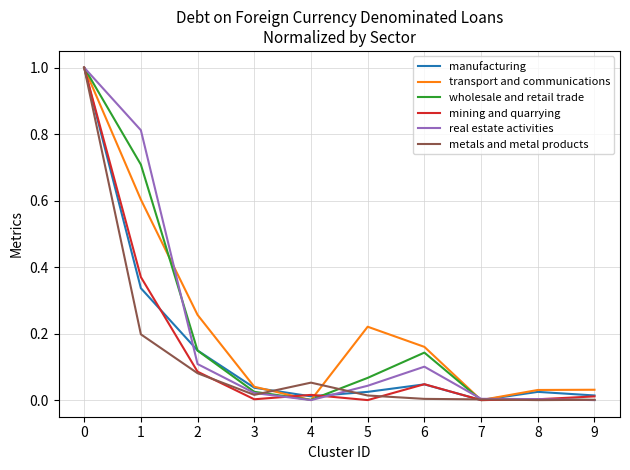

Is the value of manufacturing at 1 greater than the value of transport and communications at 9?

Yes